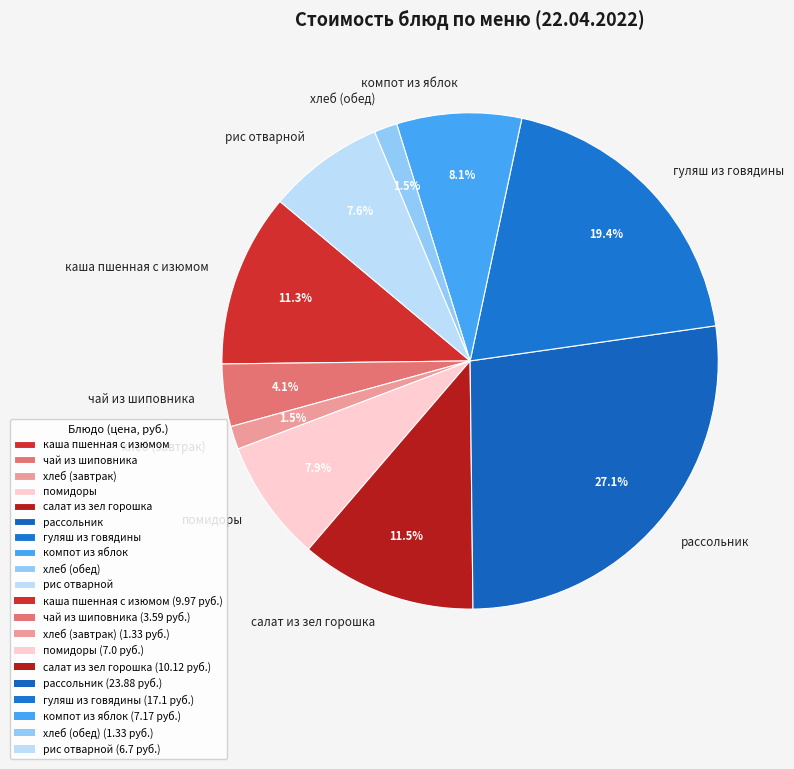

What is the largest slice in the pie chart?

рассольник